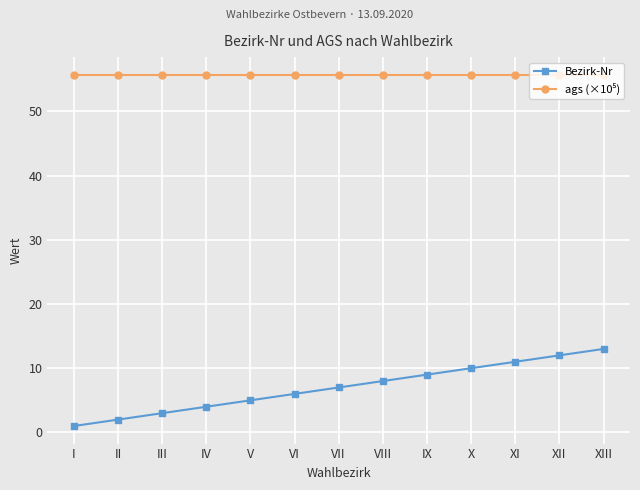

What is the sum of all Bezirk-Nr values?

91.0